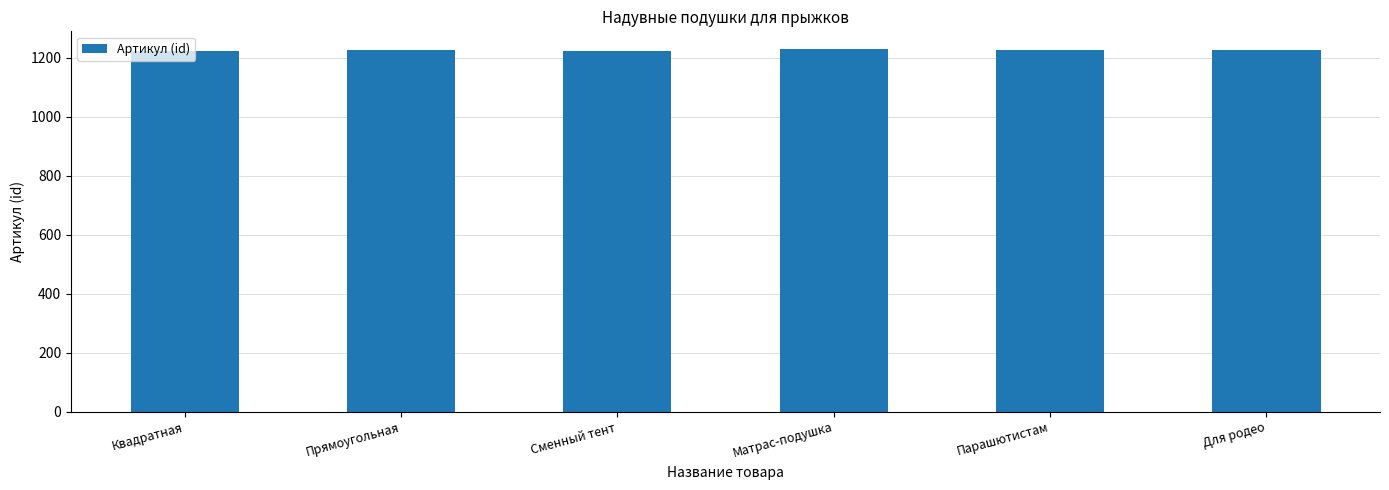

Is it true that the value at Прямоугольная is 1226?

True